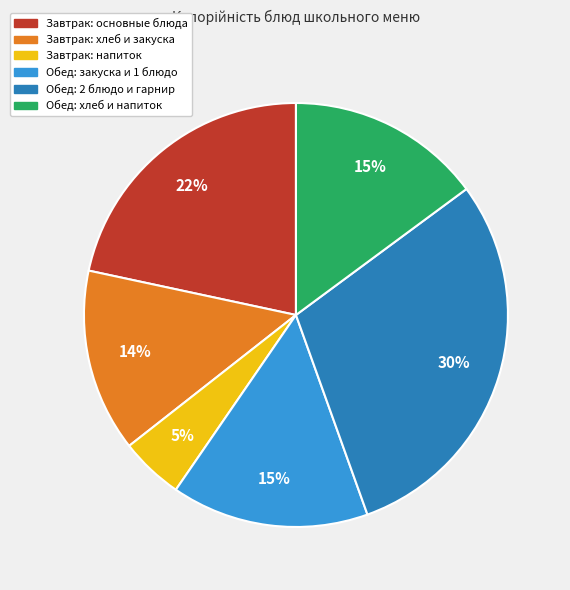

Is there any slice that represents more than half of the pie?

No